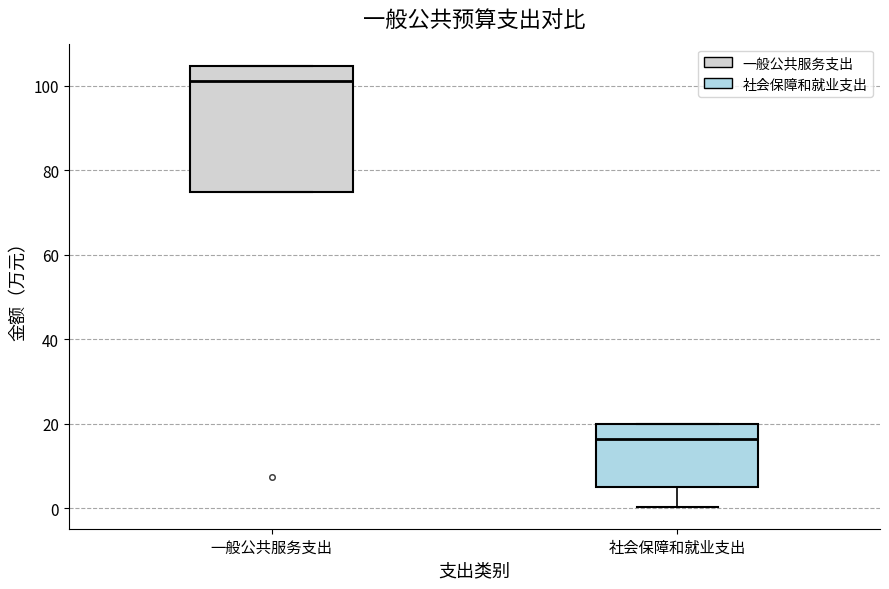

Reading left to right, read every box against the y-axis: the position of its median line, the range the box covers, and the ends of its whiskers. The values are not printed on the chart, so give them approximately, as read against the axis.

一般公共服务支出: median 102, box 74 to 104, whiskers 74 to 104
社会保障和就业支出: median 16, box 4 to 20, whiskers 0 to 20